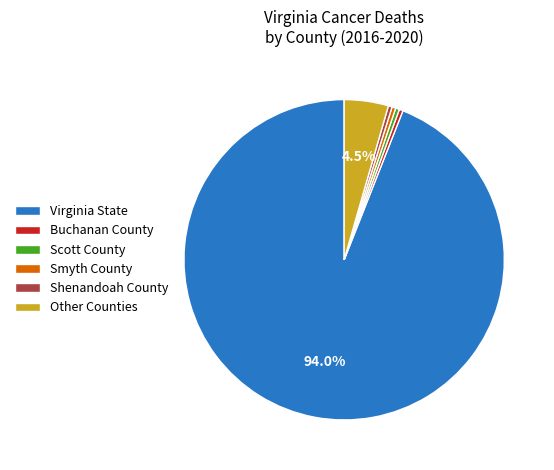

Count the number of slices in the pie.

6